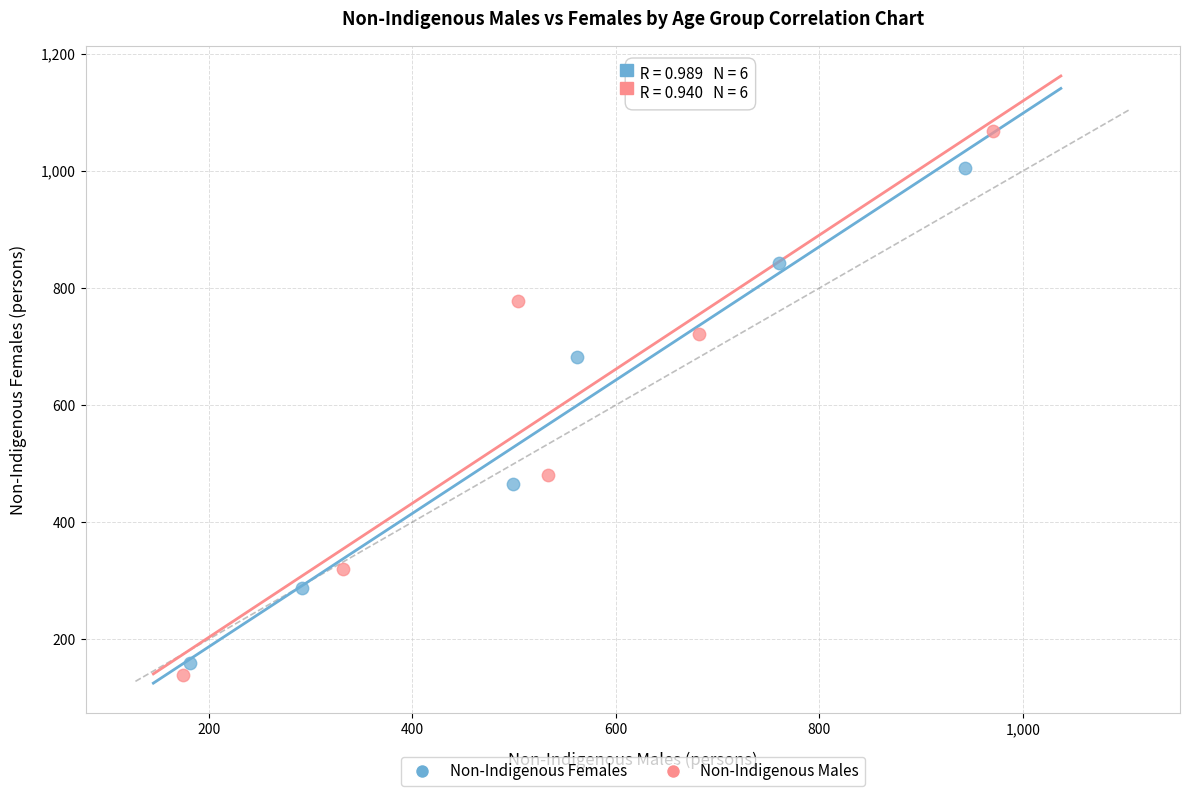

Which series contains the highest Y value?

Non-Indigenous Males